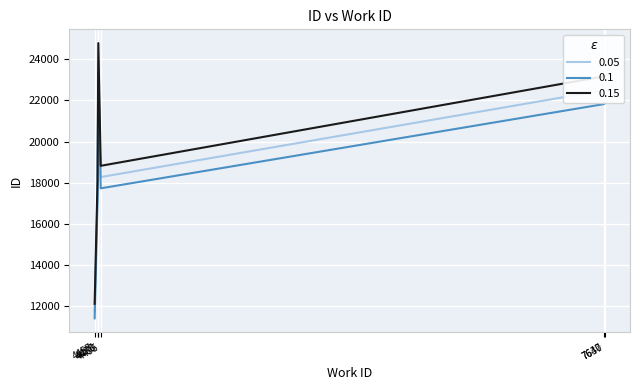

Count the number of categories in the chart.

6